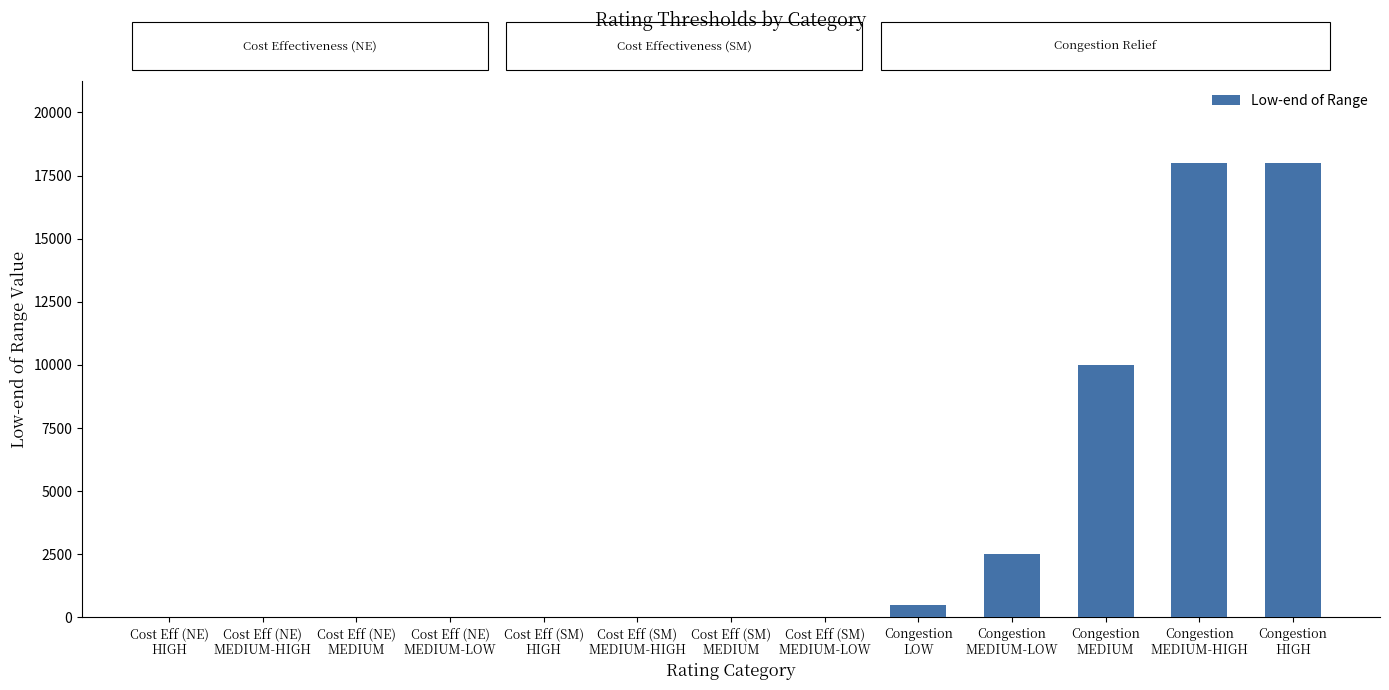

What is the difference between the values at Cost Eff (SM)
MEDIUM and Cost Eff (SM)
MEDIUM-HIGH?

2.0